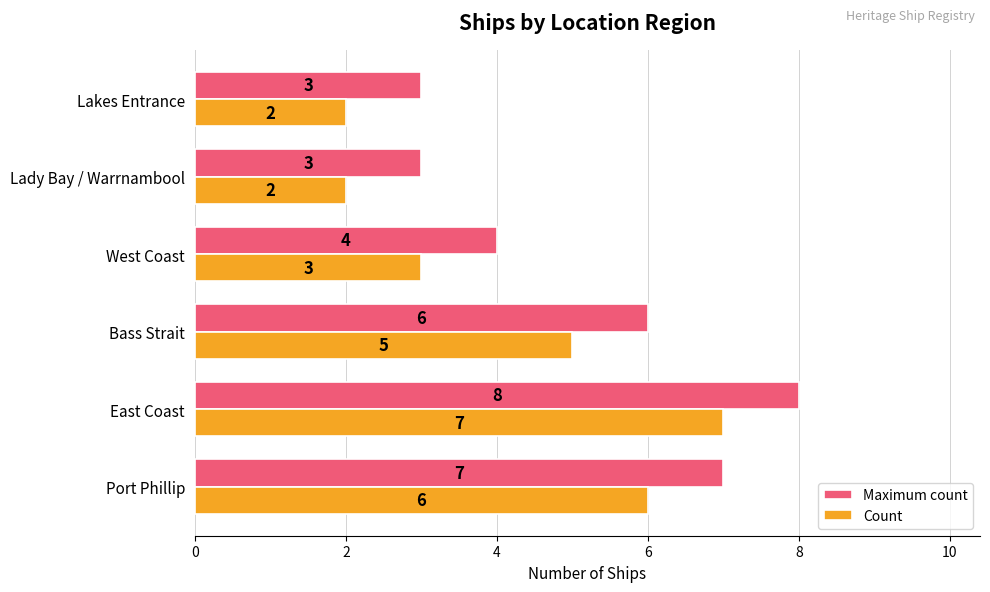

How many data points in Count are less than 5?

3